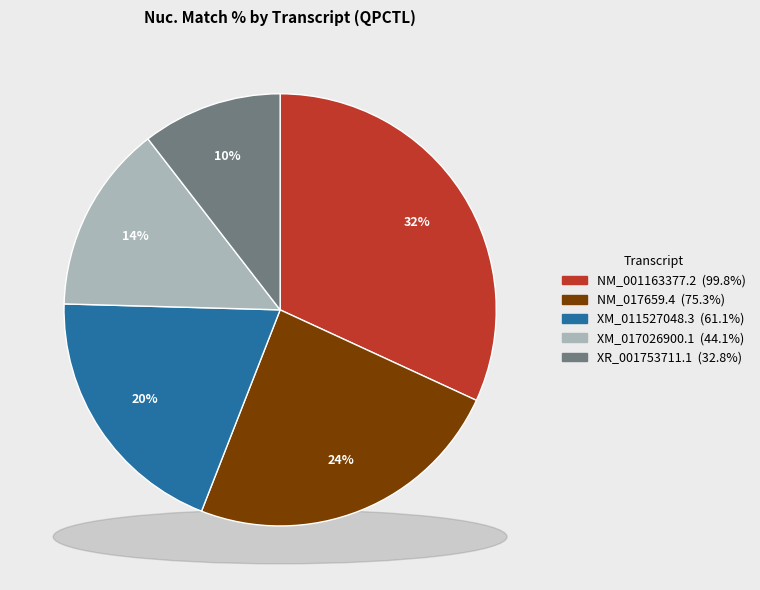

What percentage is the NM_017659.4 slice, to the nearest percent?

24%